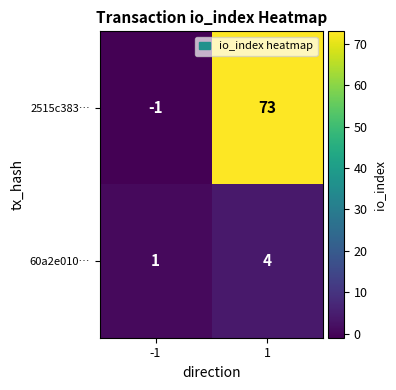

List the series in order of their peak value, highest first.

2515c383…, 60a2e010…